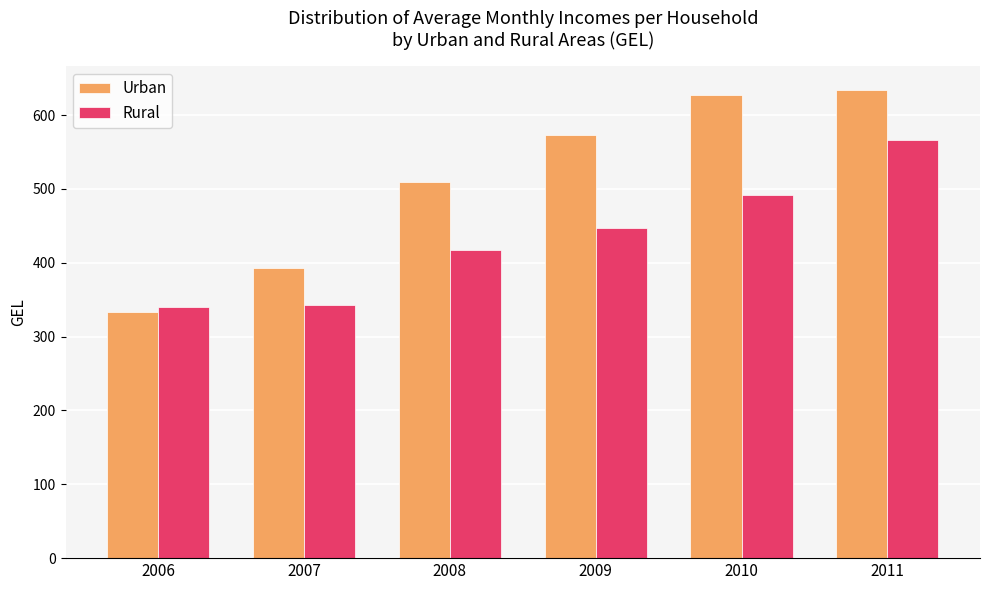

Reading left to right, transcribe all the data shown in this chart.

Urban: 2006=333.1	2007=393.4	2008=509.3	2009=573.3	2010=626.9	2011=634.2
Rural: 2006=340.0	2007=343.1	2008=417.6	2009=446.5	2010=492.1	2011=566.2